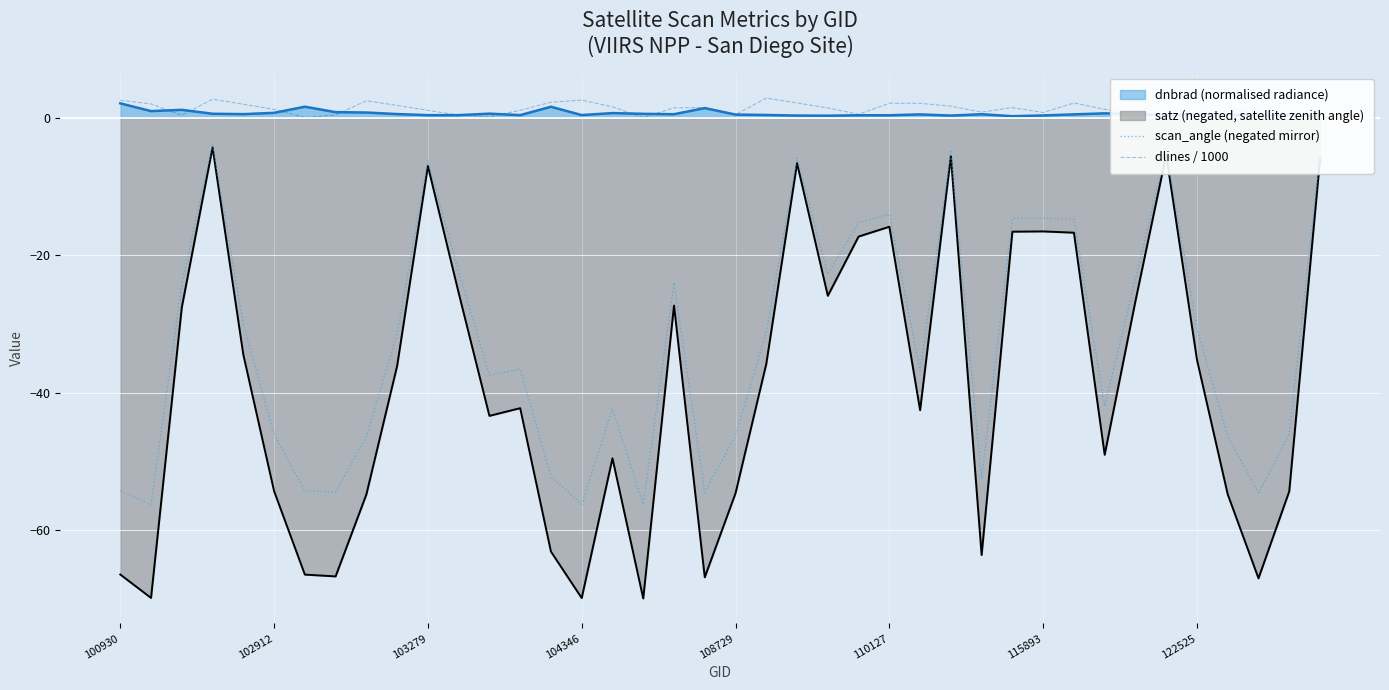

True or false: dlines / 1000 and scan_angle (negated mirror) cross at least once.

False